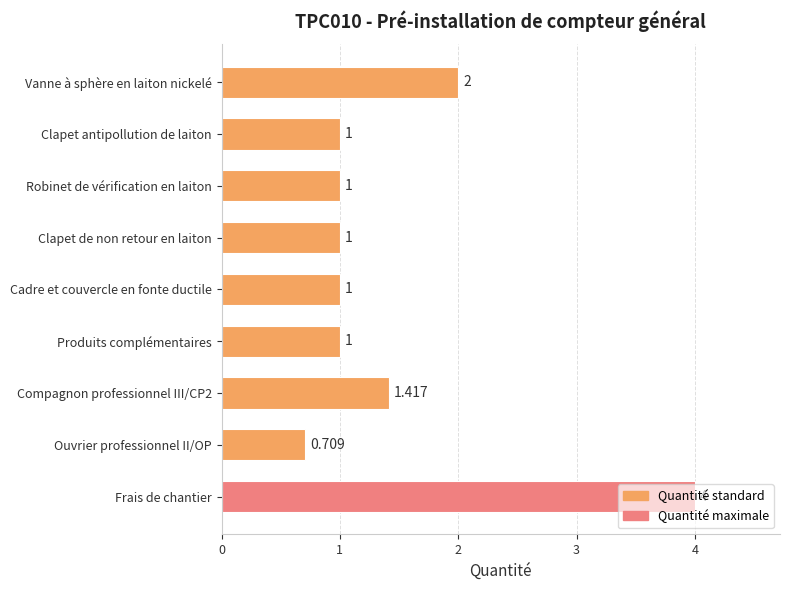

Between Robinet de vérification en laiton and Ouvrier professionnel II/OP, which is larger?

Robinet de vérification en laiton